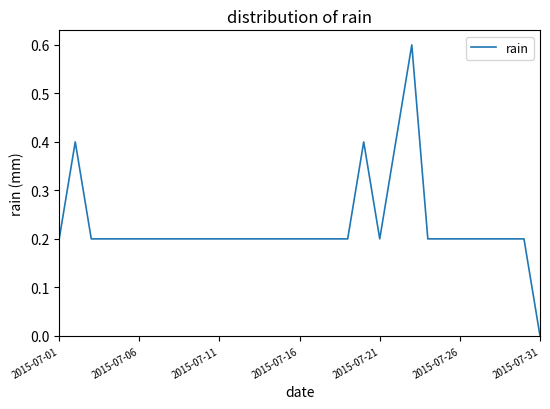

What is the greatest value displayed?

0.6